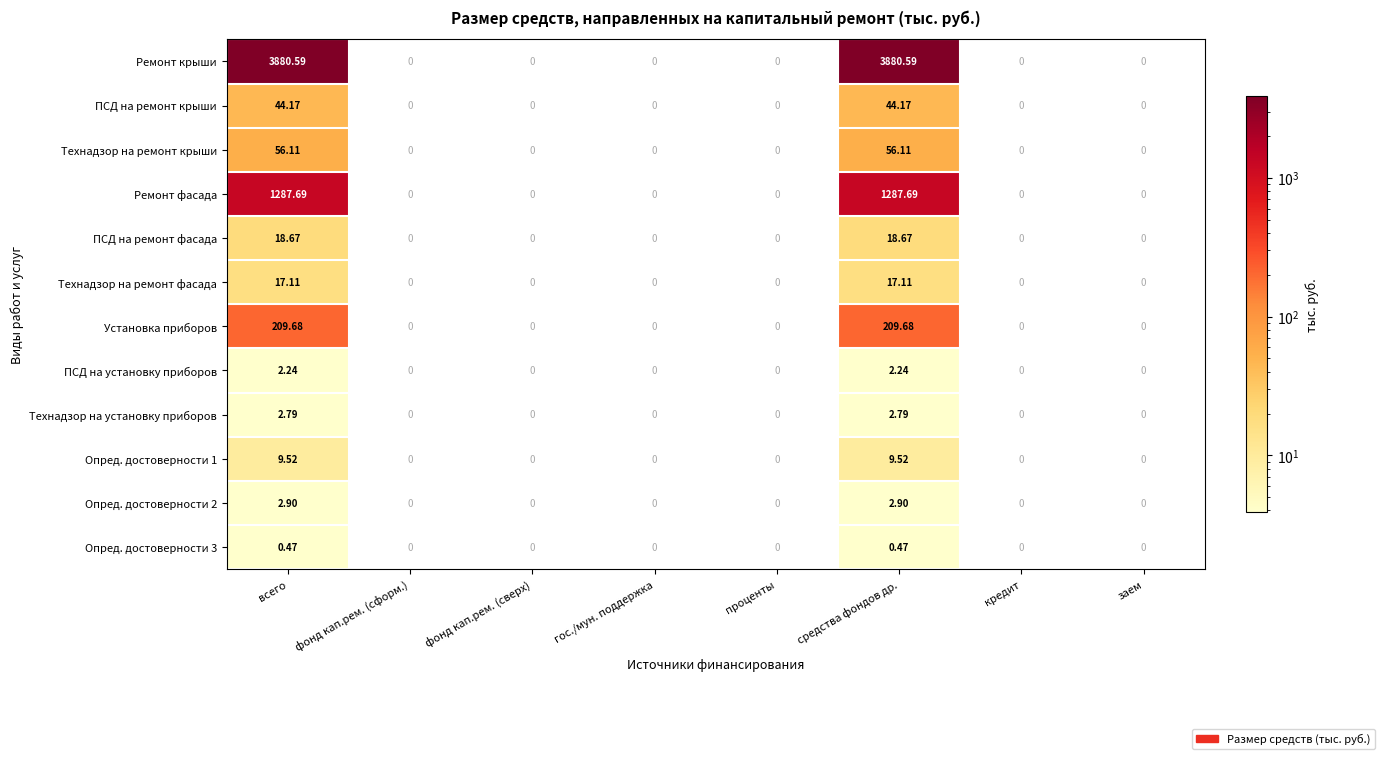

Which series has the largest range (max minus min)?

Ремонт крыши